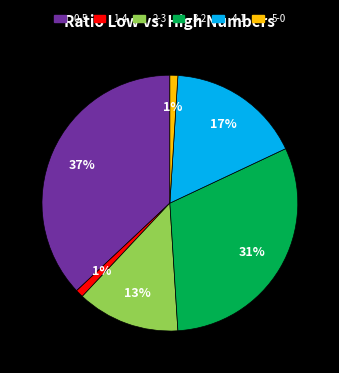

How many slices are in this pie chart?

6